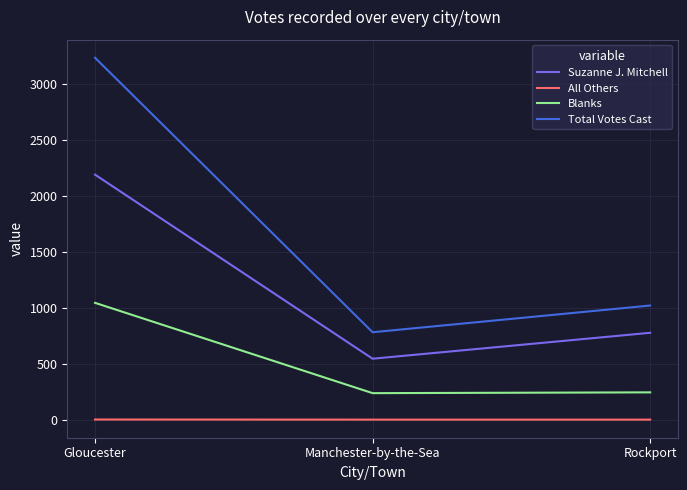

Which label corresponds to the largest value in the chart?

Gloucester